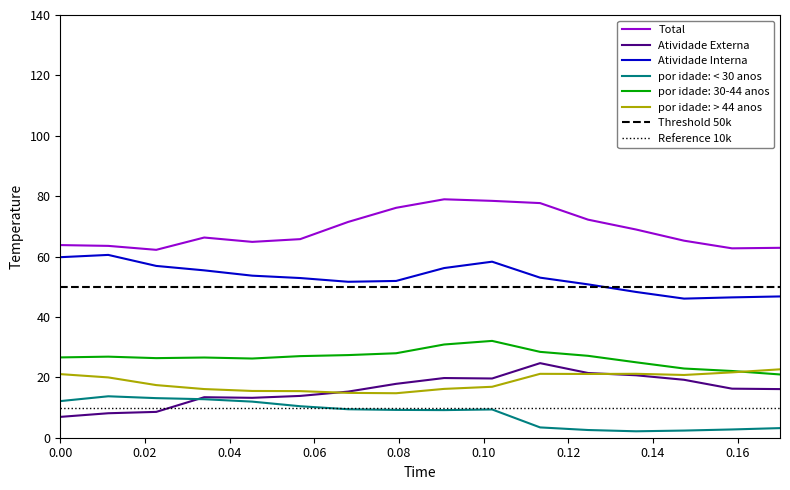

What is the minimum value for por idade: > 44 anos?

14.7